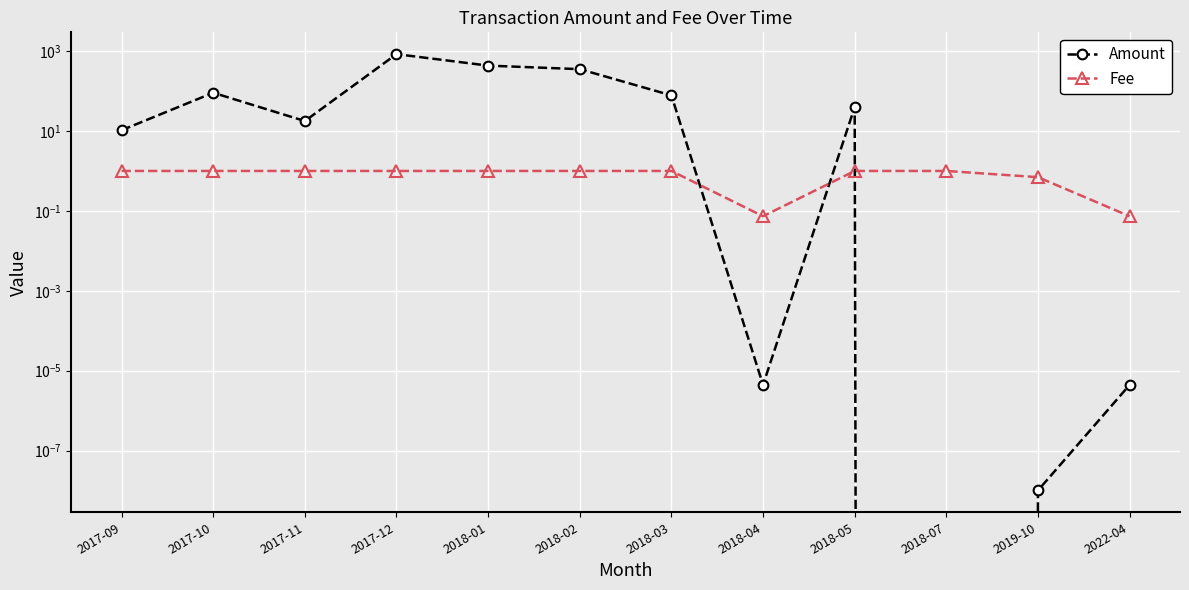

Which series has the largest total across all categories?

Amount